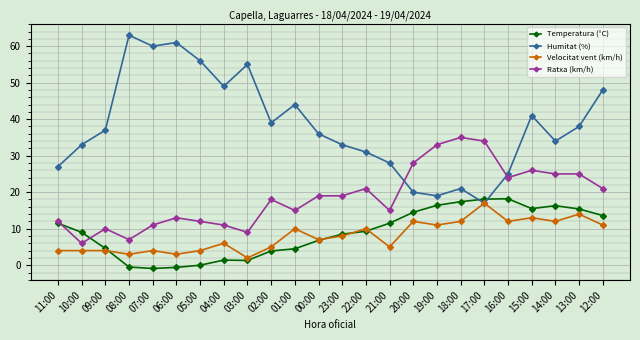

At which category does Humitat (%) reach its first local peak?

08:00